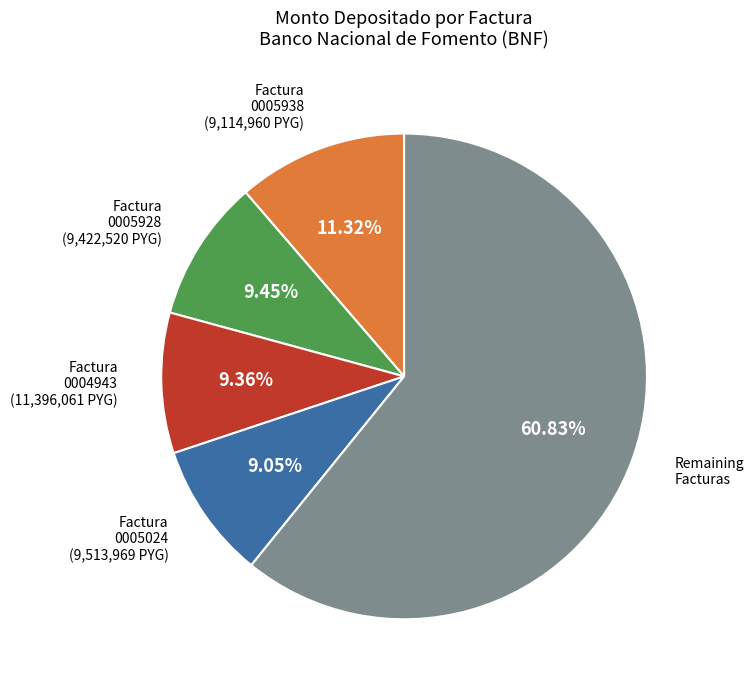

Is there a majority slice in this chart?

Yes